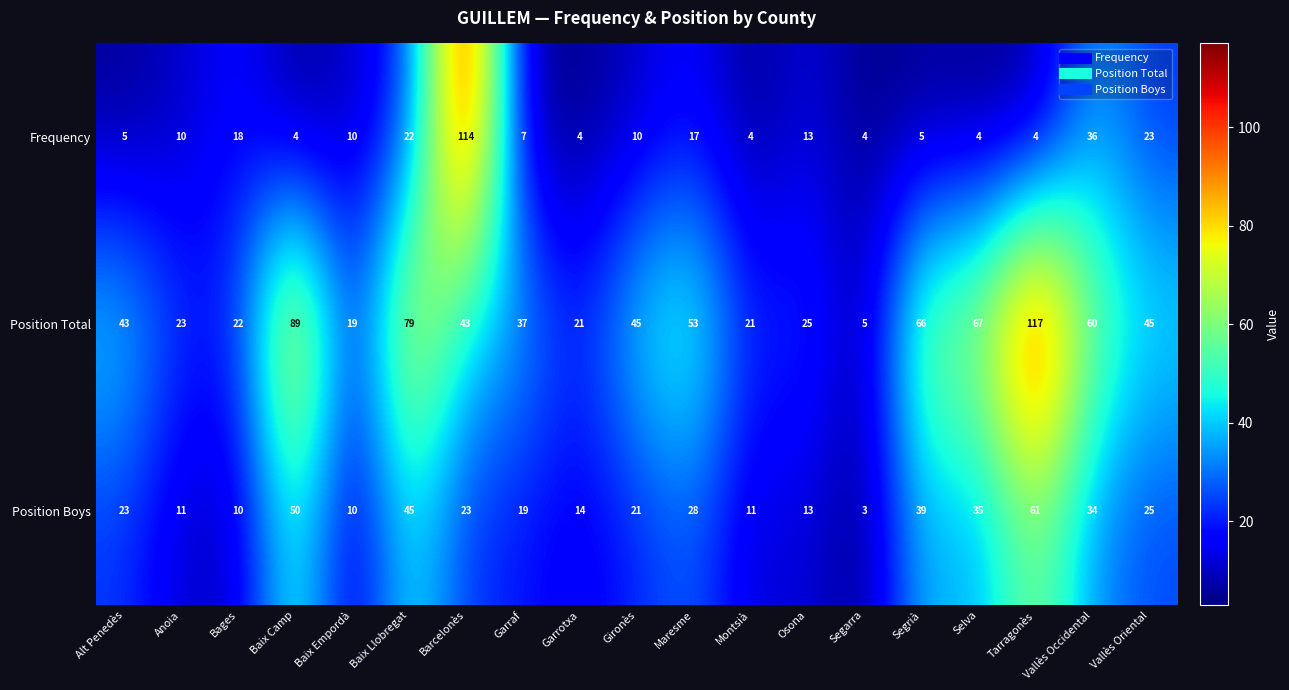

Rank the series by their maximum value, from highest to lowest.

Position Total, Frequency, Position Boys